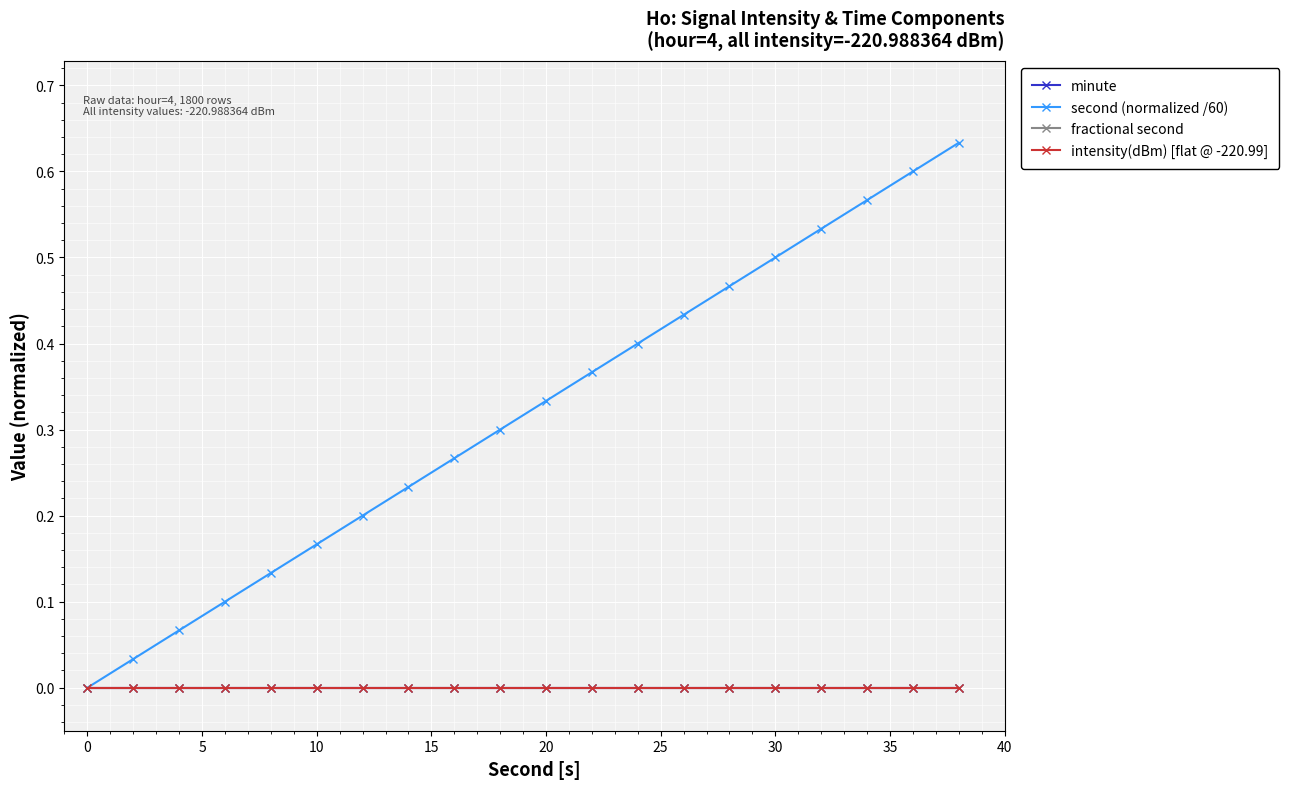

Does the chart have visible grid lines?

Yes